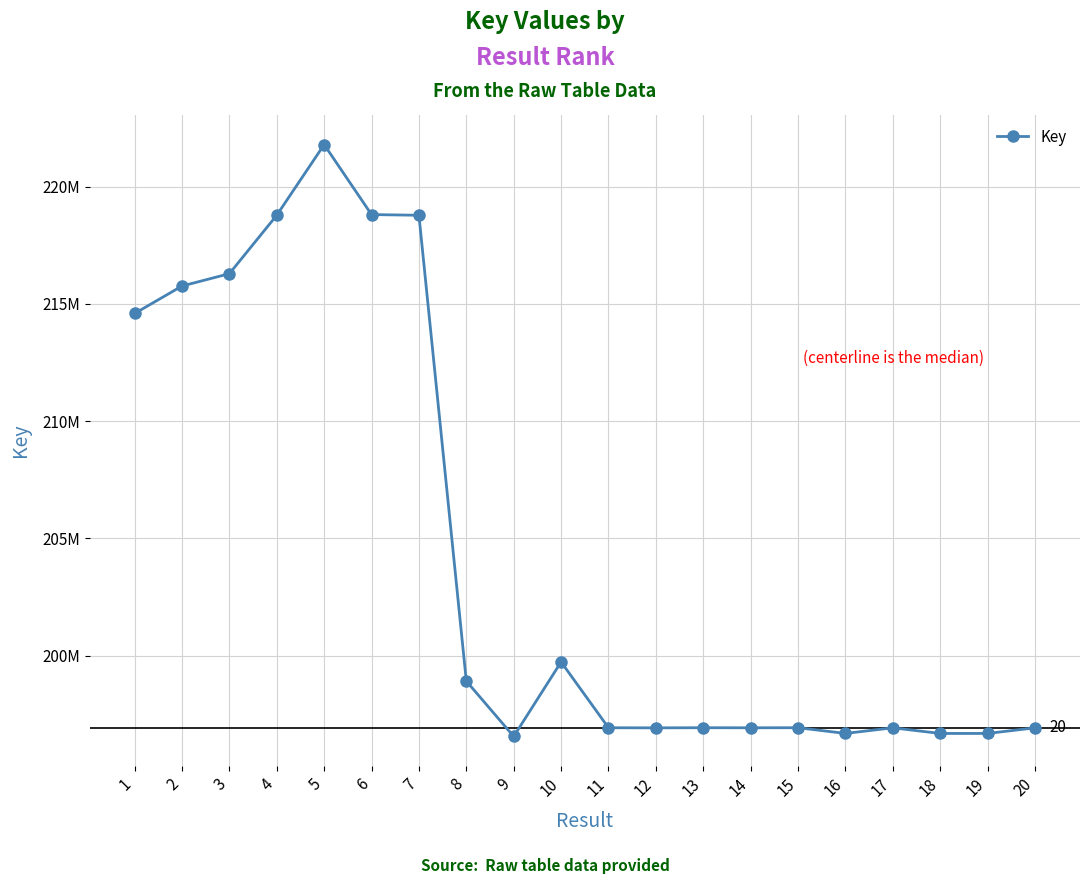

The chart shows a value of 107836151 at 10. True or false?

False